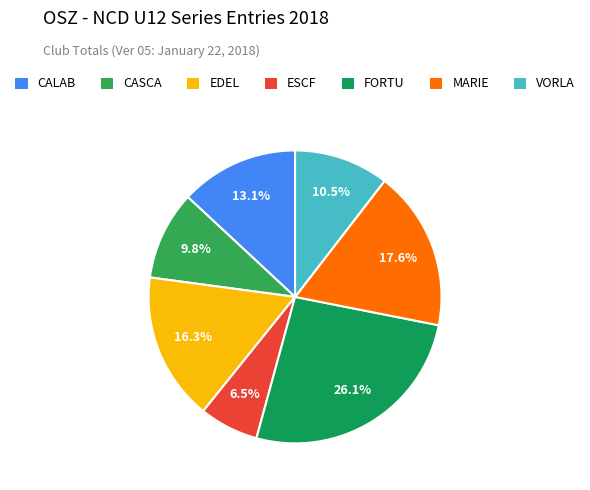

To the nearest percent, what is the average slice percentage?

14%